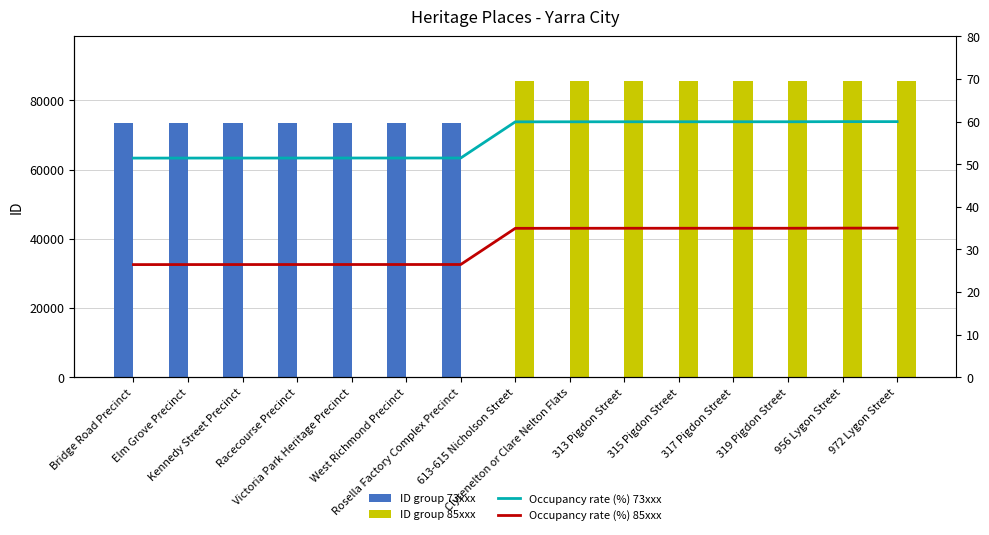

How many data points in ID group 85xxx are less than 85576?

7